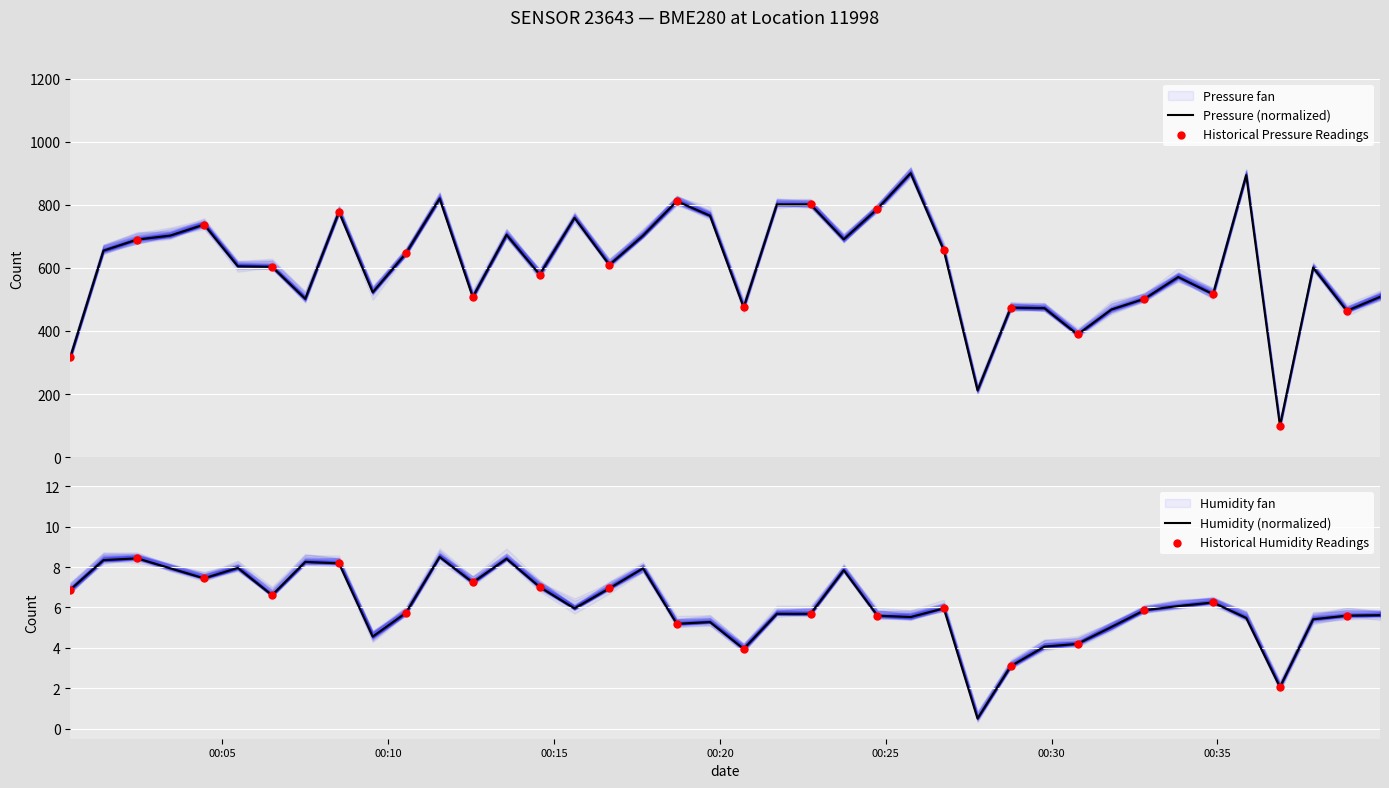

Which series has the largest Y range (max minus min)?

pressure